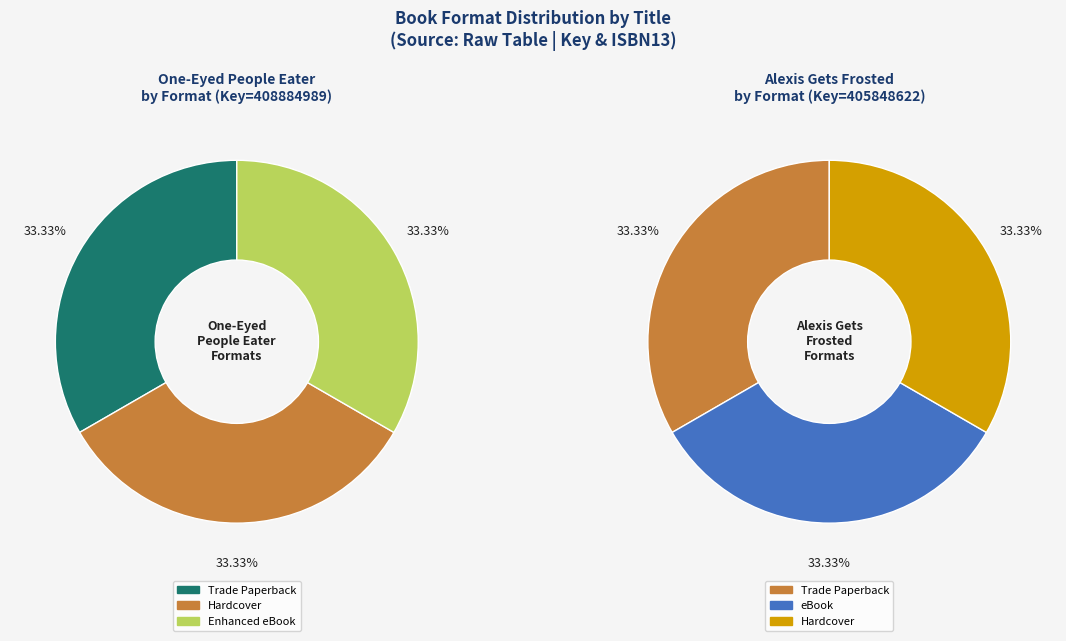

Count the number of slices in the pie.

6